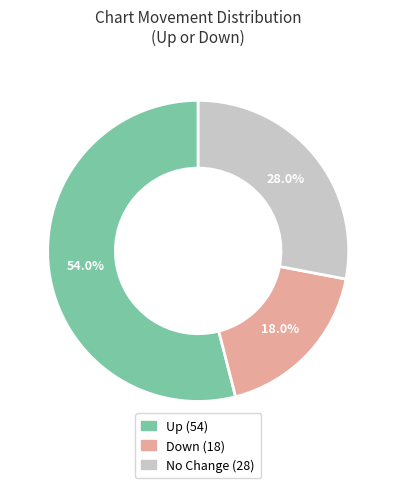

Does any single category account for the majority?

Yes